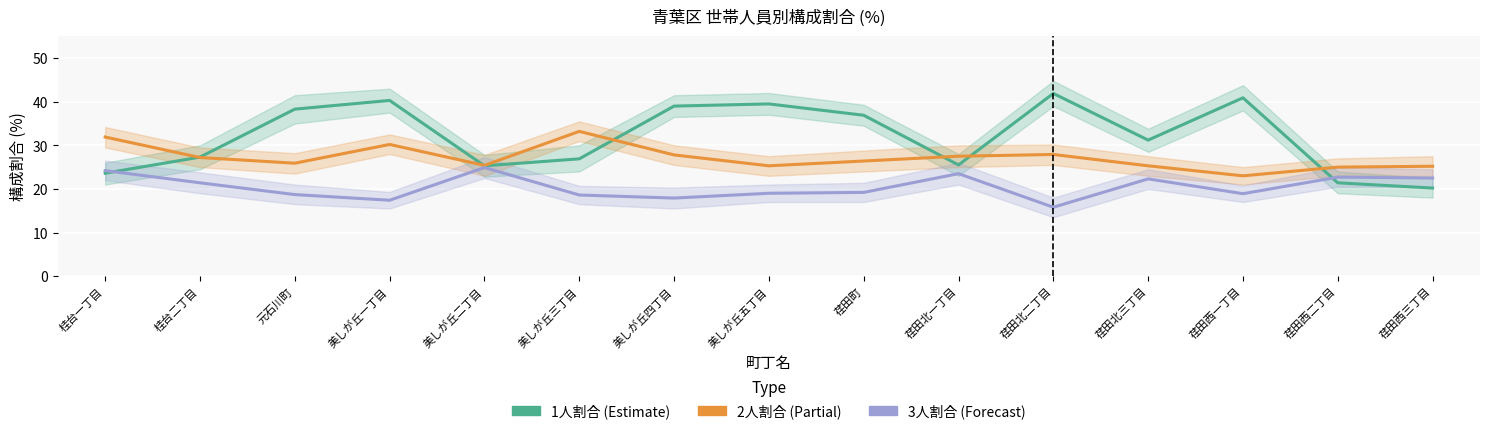

What is the label of the 9th point from the left?

荏田町